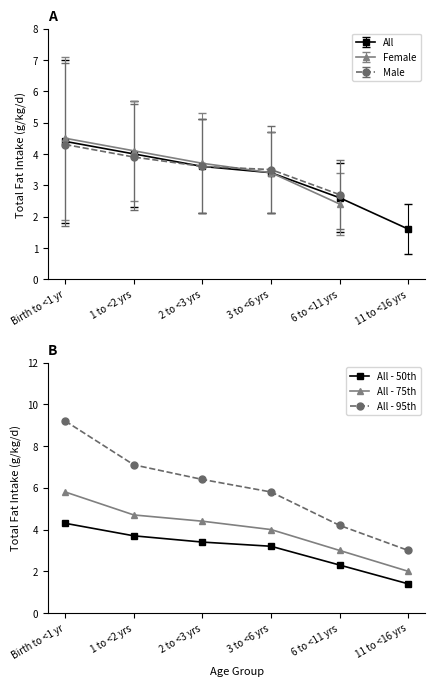

True or false: All - 95th and All - 75th cross at least once.

False